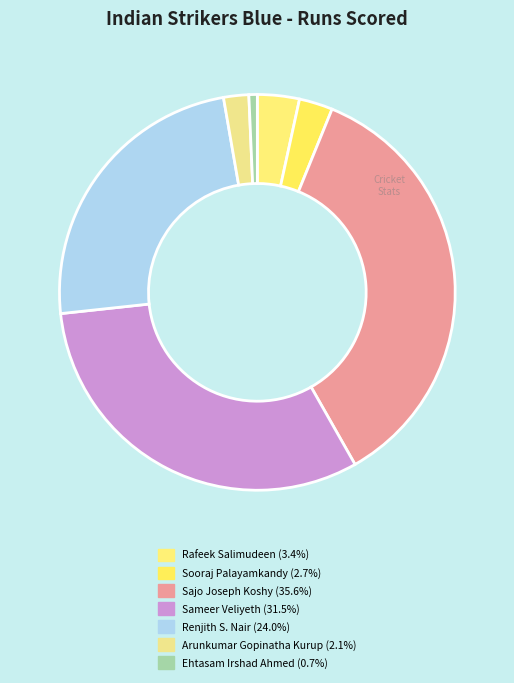

How many segments does this pie chart have?

7